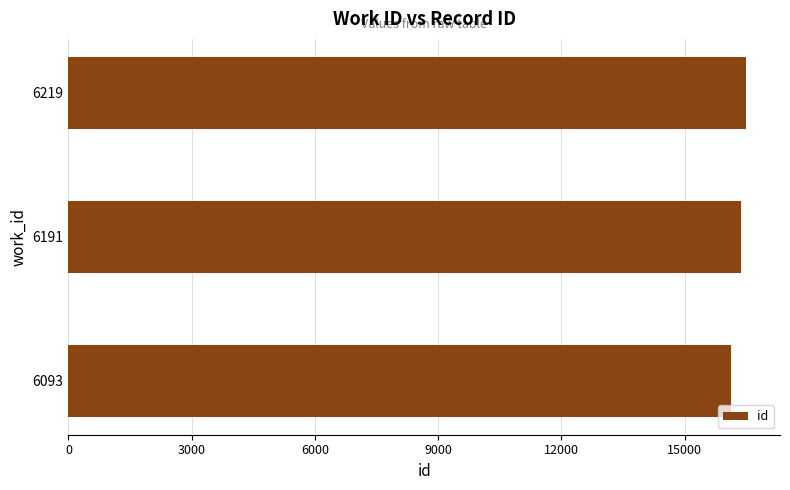

Where is the data nearest to the value 16306?

6191